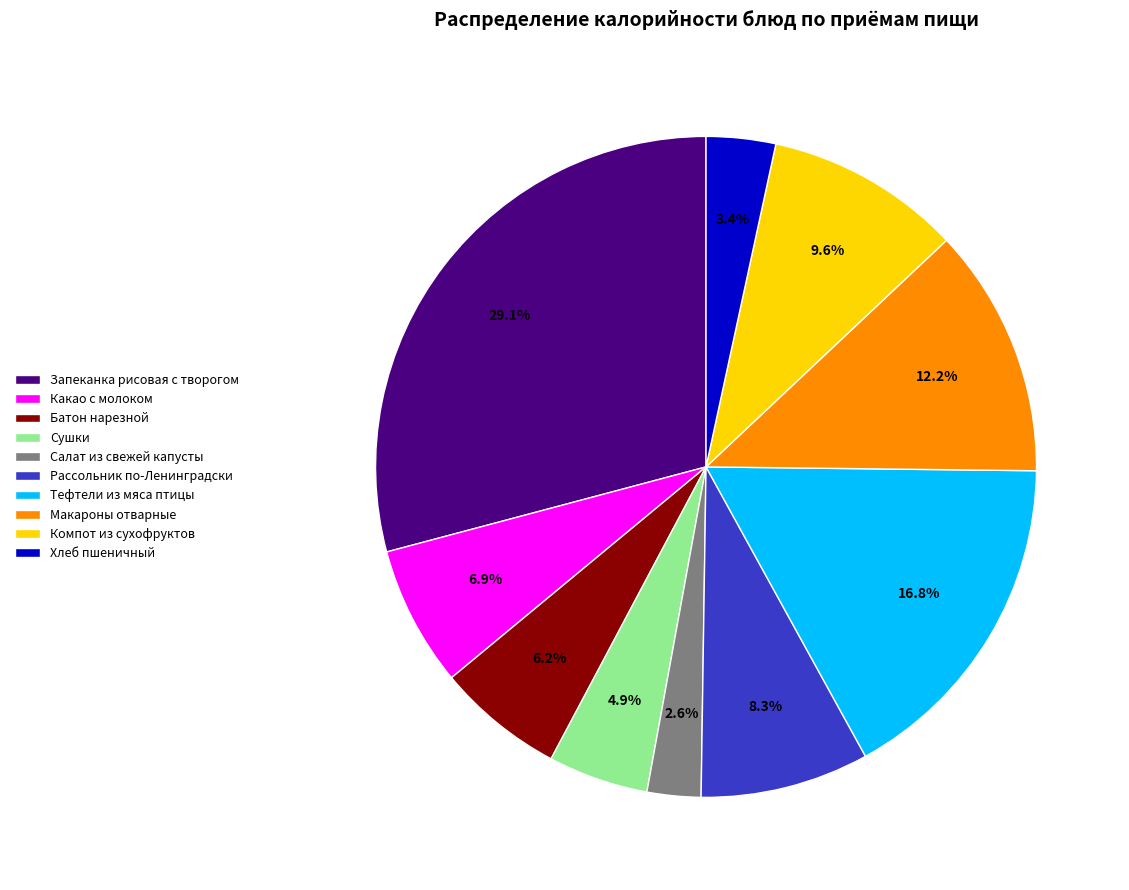

Rank the categories by value from lowest to highest.

Салат из свежей капусты, Хлеб пшеничный, Сушки, Батон нарезной, Какао с молоком, Рассольник по-Ленинградски, Компот из сухофруктов, Макароны отварные, Тефтели из мяса птицы, Запеканка рисовая с творогом